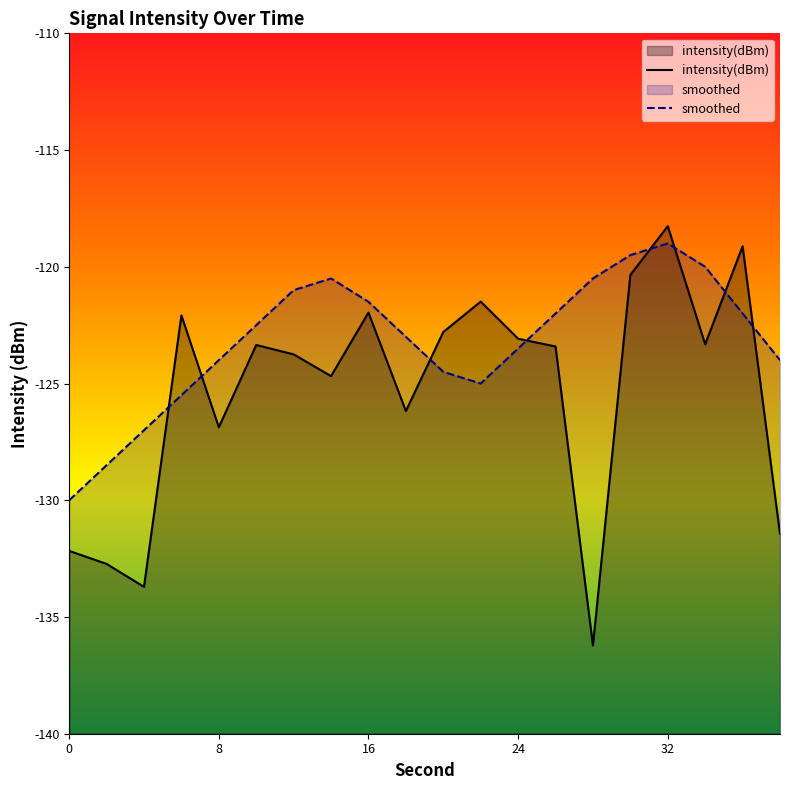

Where do smoothed and intensity(dBm) first cross each other?

4 and 6